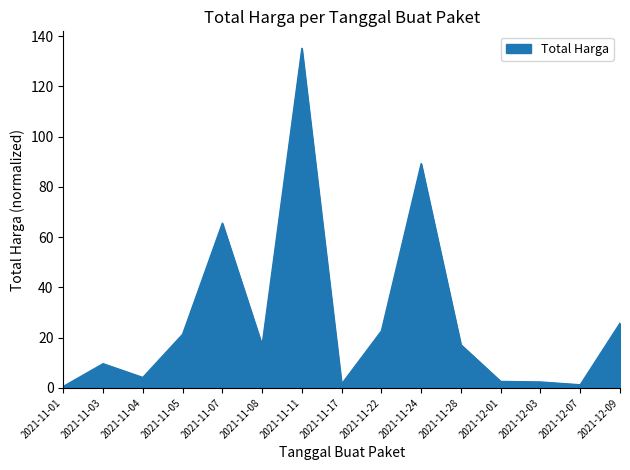

At which label does the data first exceed 17?

2021-11-05